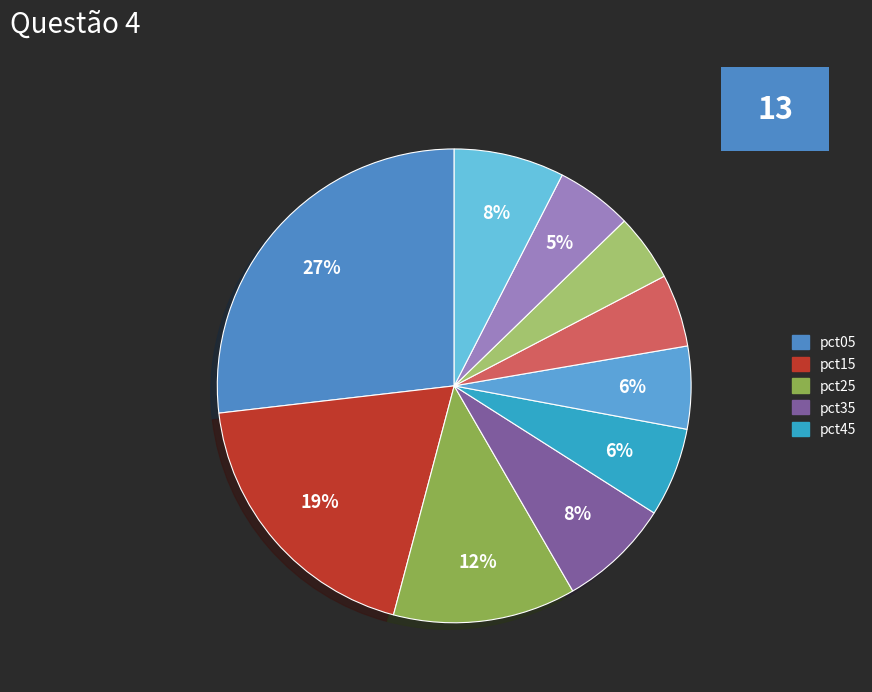

Is there a majority slice in this chart?

No